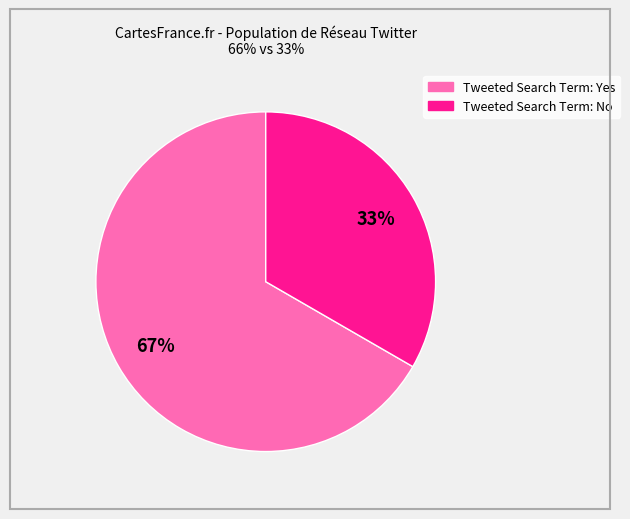

Is there any slice that represents more than half of the pie?

Yes